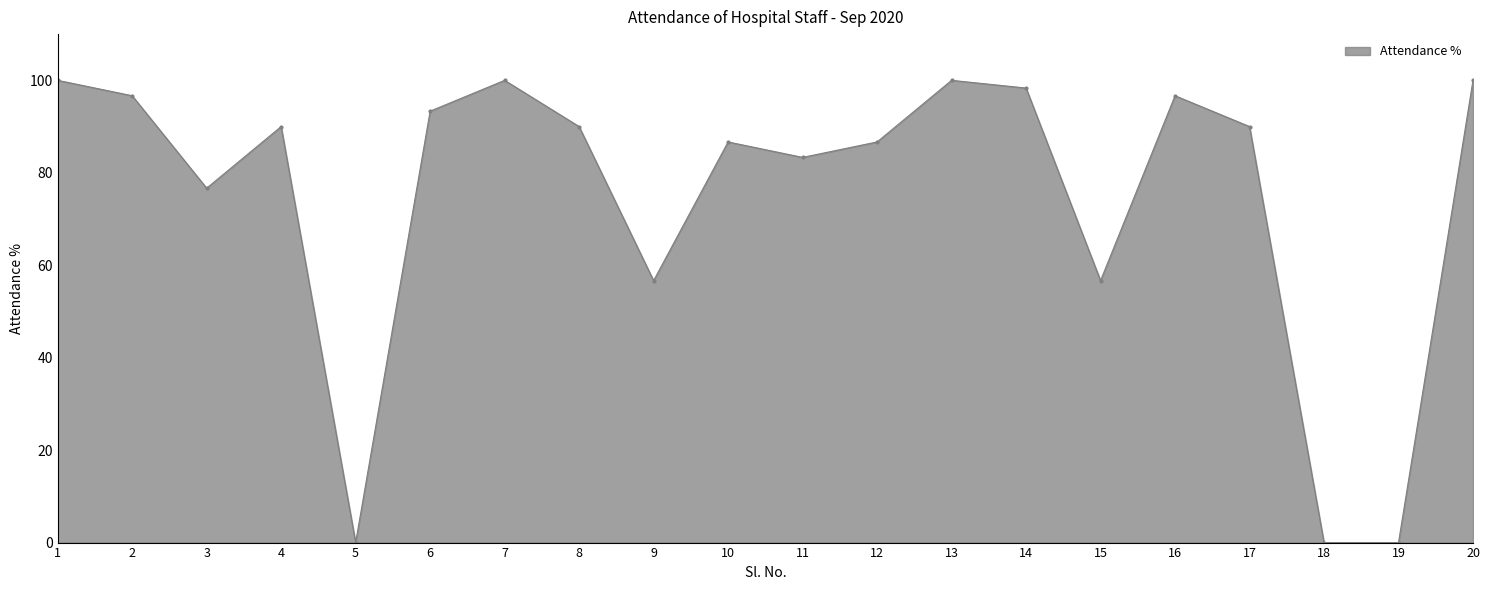

What is the maximum value shown in the chart?

100.0